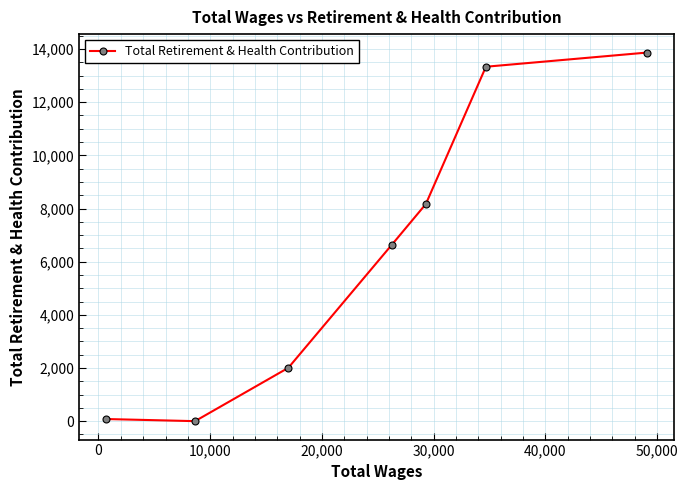

Reading left to right, transcribe all the data shown in this chart.

80	0	2007	6623	8169	13334	13868